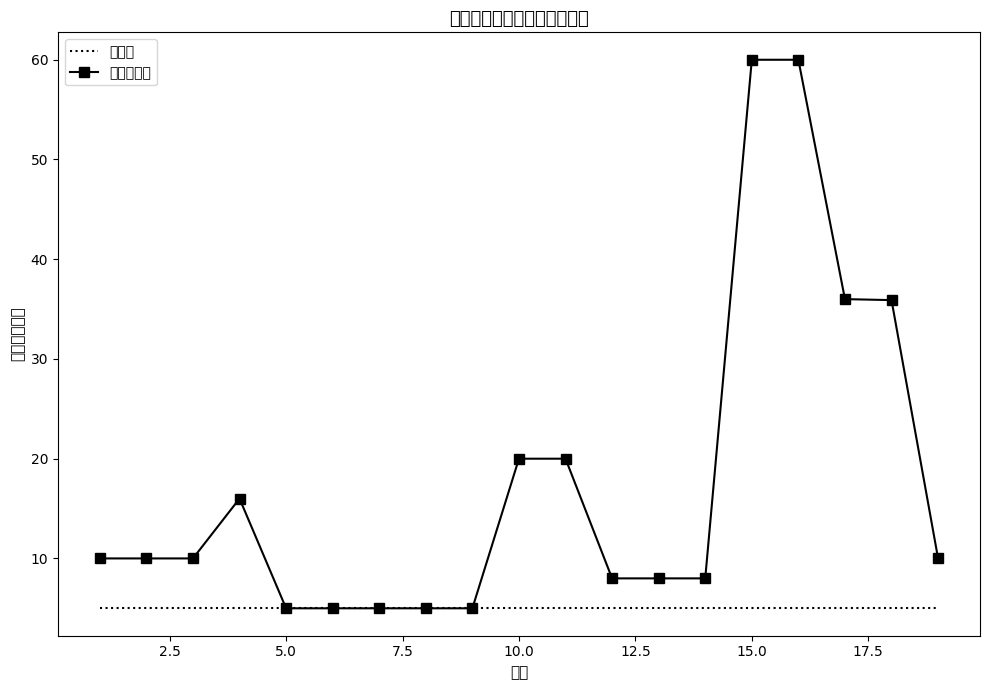

Is it true that 新增总投资 equals 20.0 at 10.0?

True